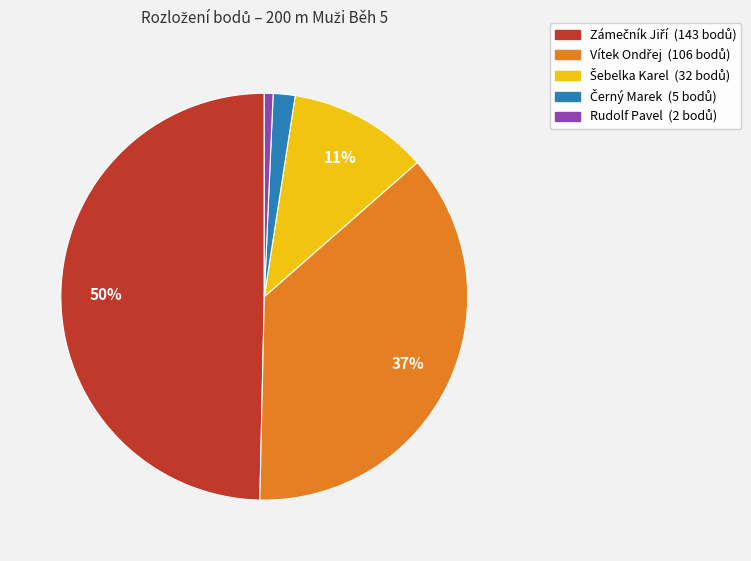

How many slices are in this pie chart?

5